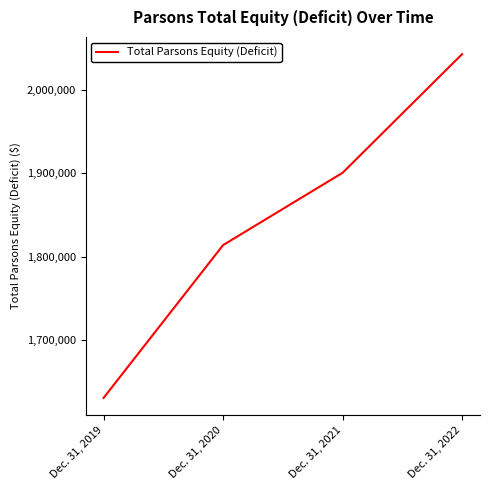

Which category has the lowest value across all series?

Dec. 31, 2019